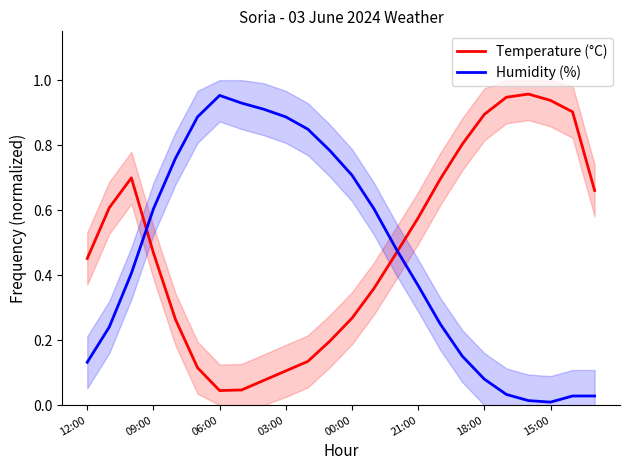

Is the value of Temperature (°C) at 14 greater than the value of Humidity (%) at 11?

No